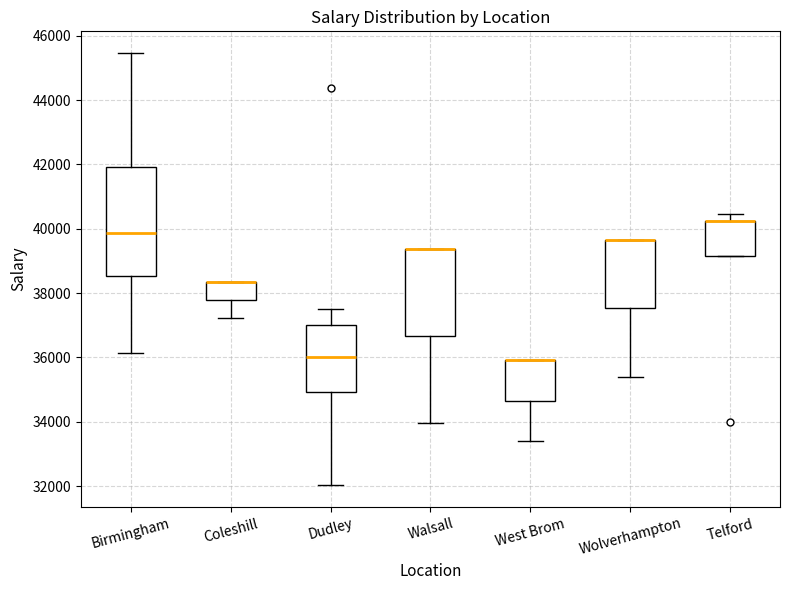

Reading left to right, transcribe this box plot: for each box, give where its median line is, the range the box spans, and where its two whiskers end, as read against the y-axis. The values are not printed on the chart, so give them approximately, as read against the axis.

Birmingham: median 39800, box 38600 to 42000, whiskers 36200 to 45400
Coleshill: median 38400 (drawn on the box's upper edge), box 37800 to 38400, whiskers 37200 to 38400
Dudley: median 36000, box 35000 to 37000, whiskers 32000 to 37600
Walsall: median 39400 (drawn on the box's upper edge), box 36600 to 39400, whiskers 34000 to 39400
West Brom: median 36000 (drawn on the box's upper edge), box 34600 to 36000, whiskers 33400 to 36000
Wolverhampton: median 39600 (drawn on the box's upper edge), box 37600 to 39600, whiskers 35400 to 39600
Telford: median 40200 (drawn on the box's upper edge), box 39200 to 40200, whiskers 39200 to 40400